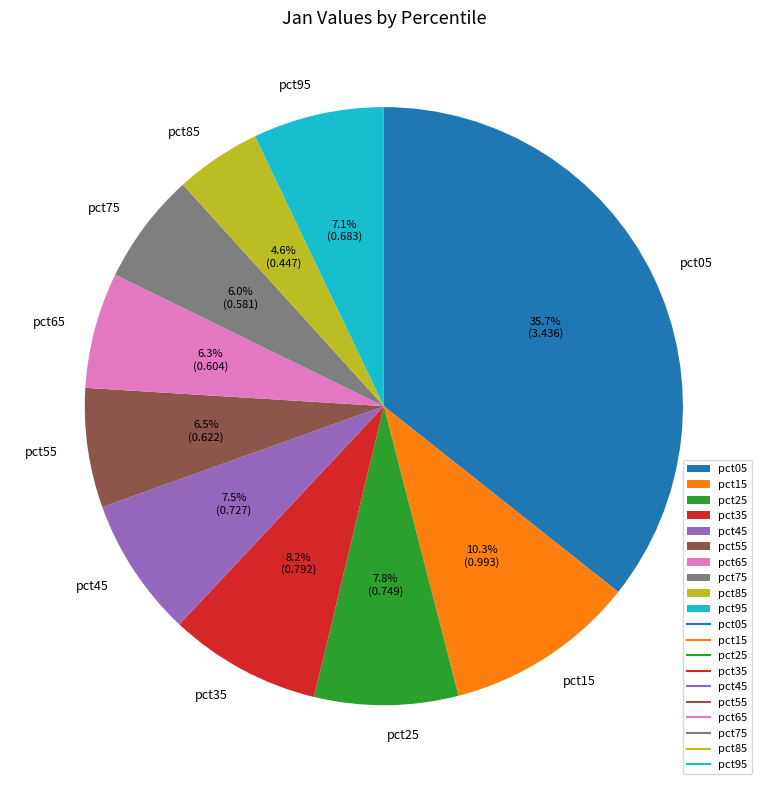

Count the number of slices in the pie.

10